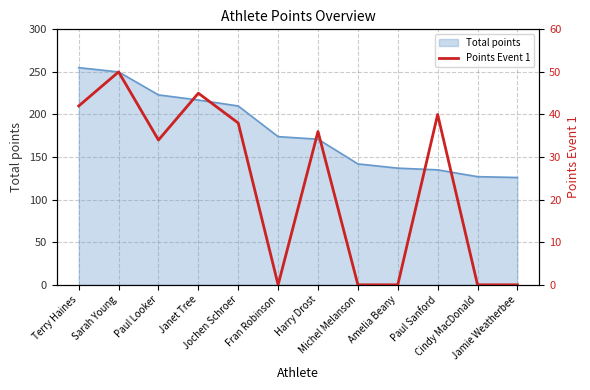

Which has a higher value, Cindy MacDonald or Paul Sanford?

Paul Sanford